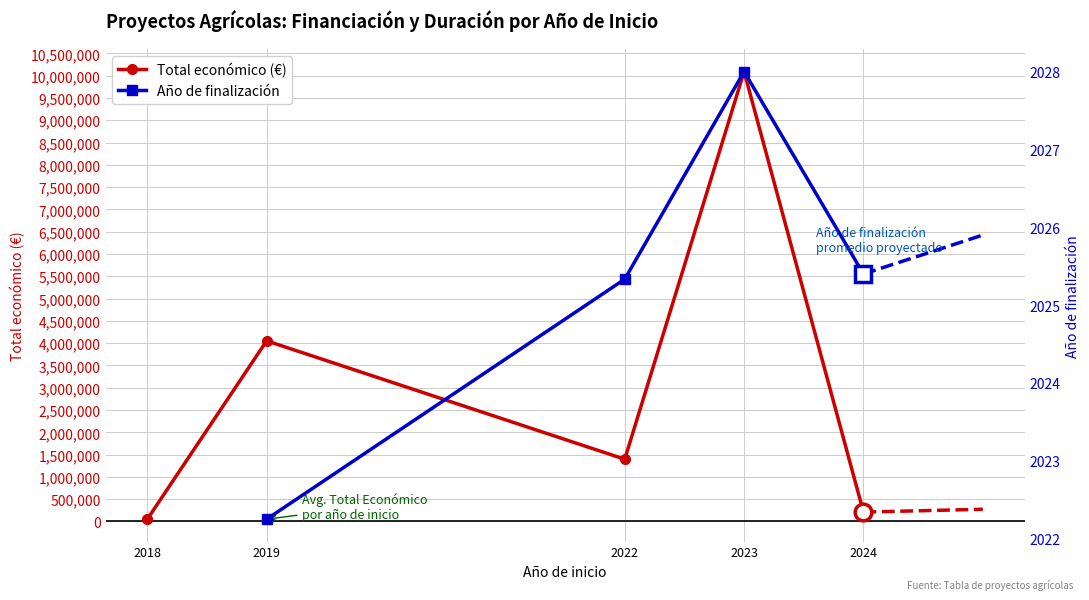

Which label corresponds to the smallest value in the chart?

2019